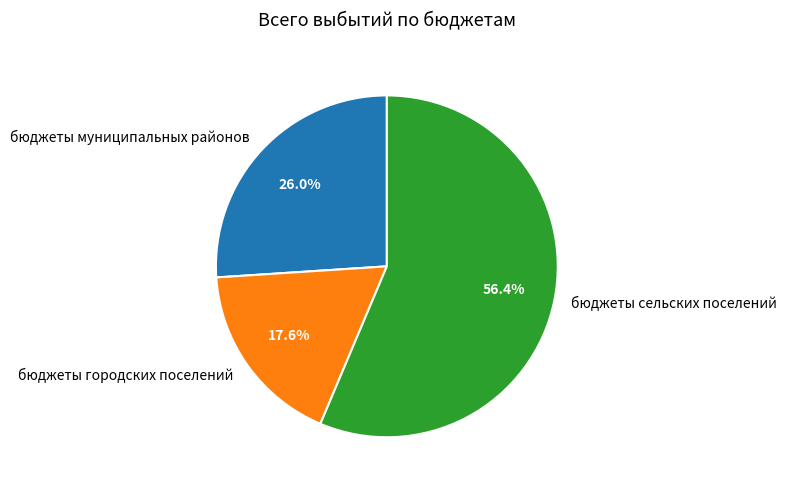

True or false: бюджеты муниципальных районов accounts for 39% of the total.

False